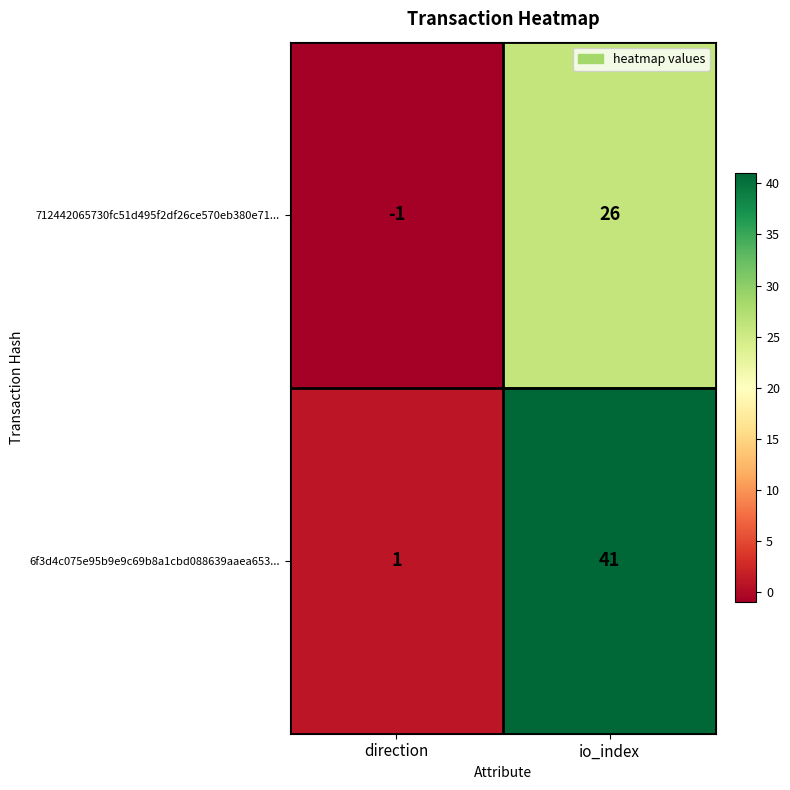

Which series has the largest total across all categories?

6f3d4c075e95b9e9c69b8a1cbd088639aaea653...